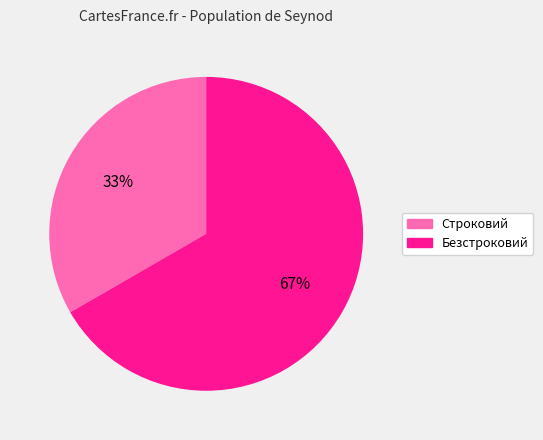

The Безстроковий slice represents 67% of the pie. True or false?

True